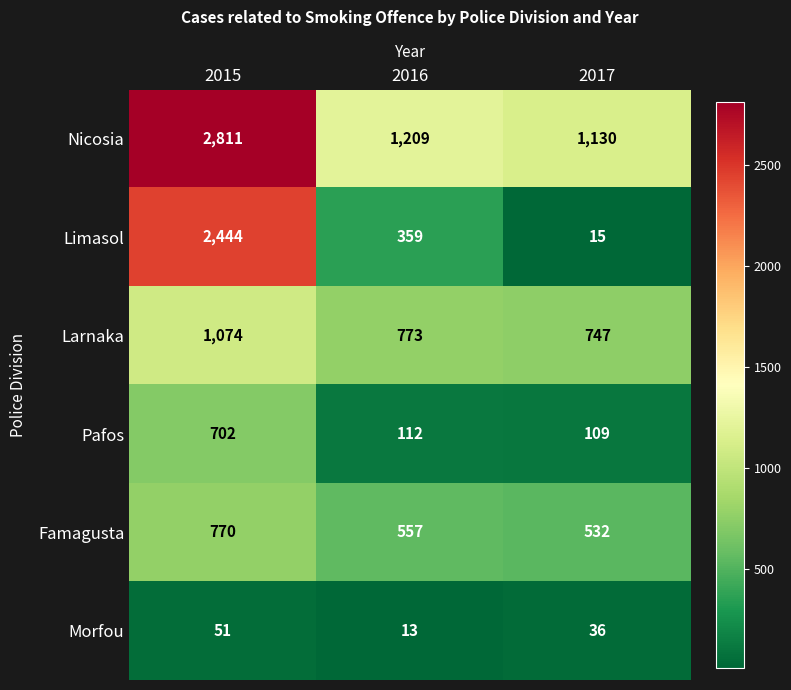

The value of Nicosia at 2017 is 1808. True or false?

False